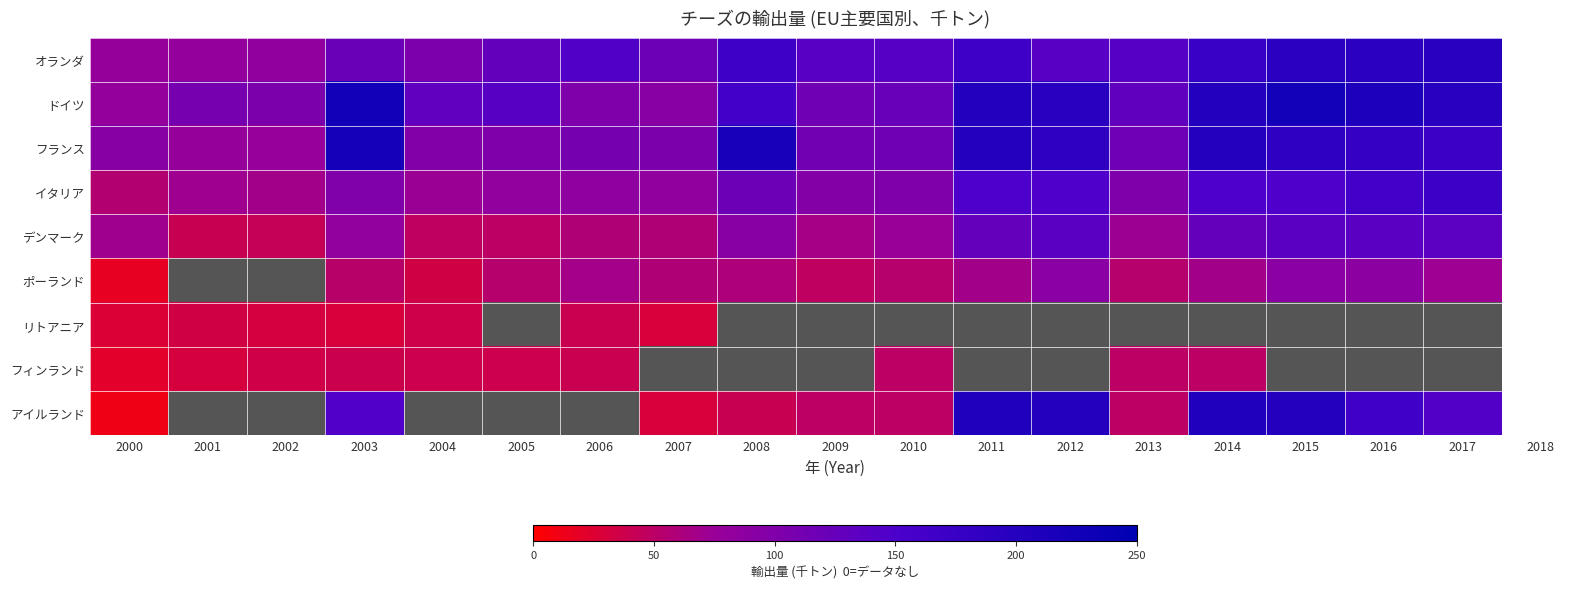

What is the average value of the ドイツ series?

152.8